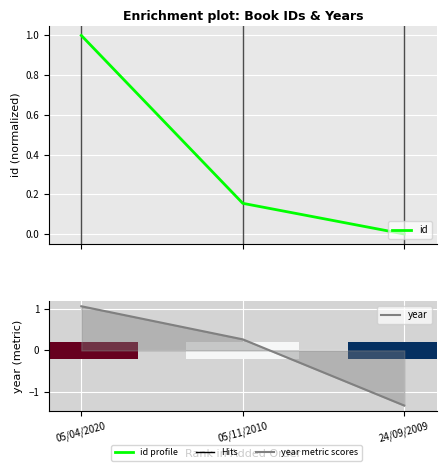

Which category has the lowest value in the id series?

24/09/2009